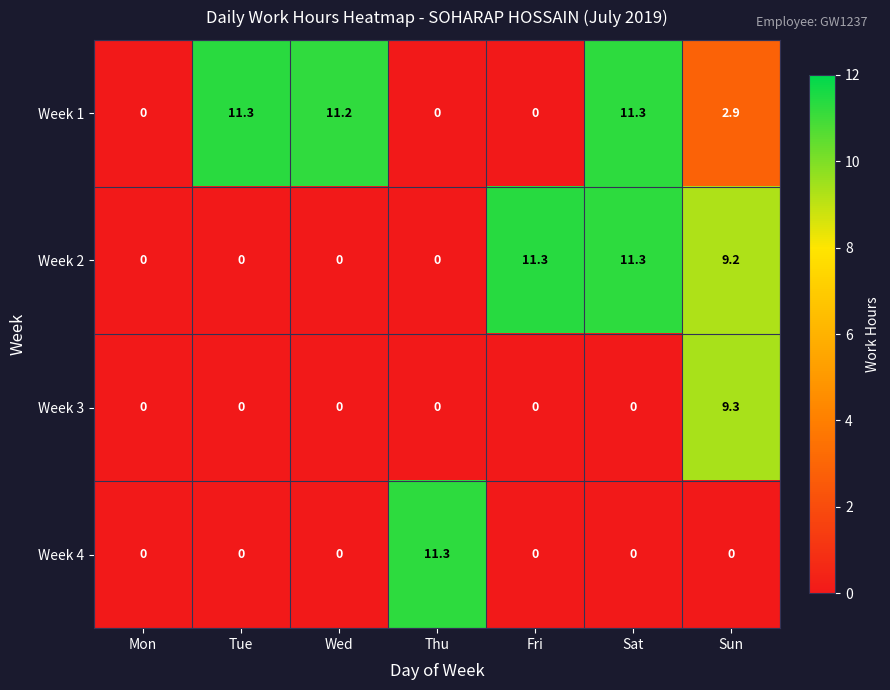

Count the number of data series in this chart.

4